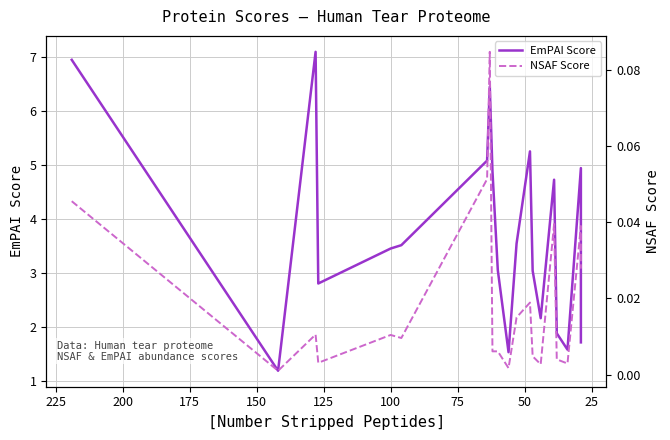

Which series has the largest total across all categories?

EmPAI Score